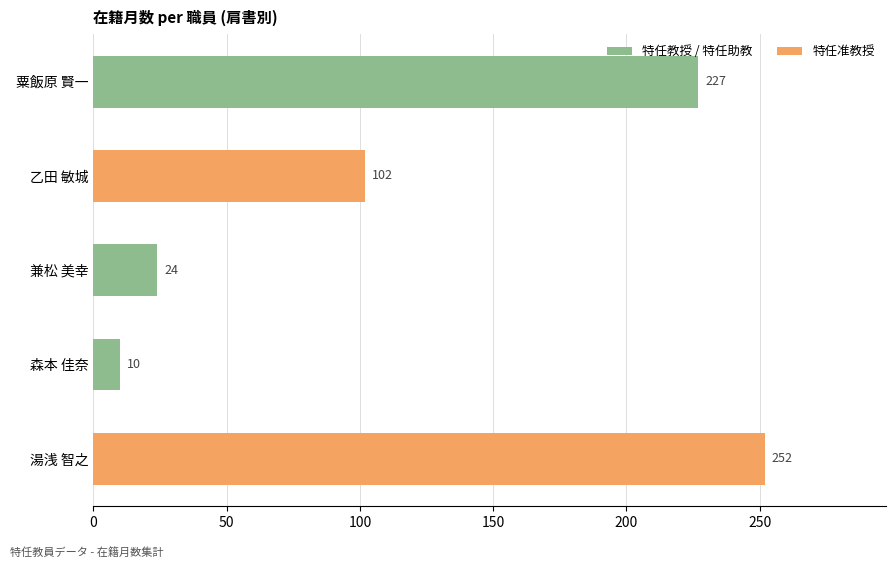

How many bars are there in total?

5